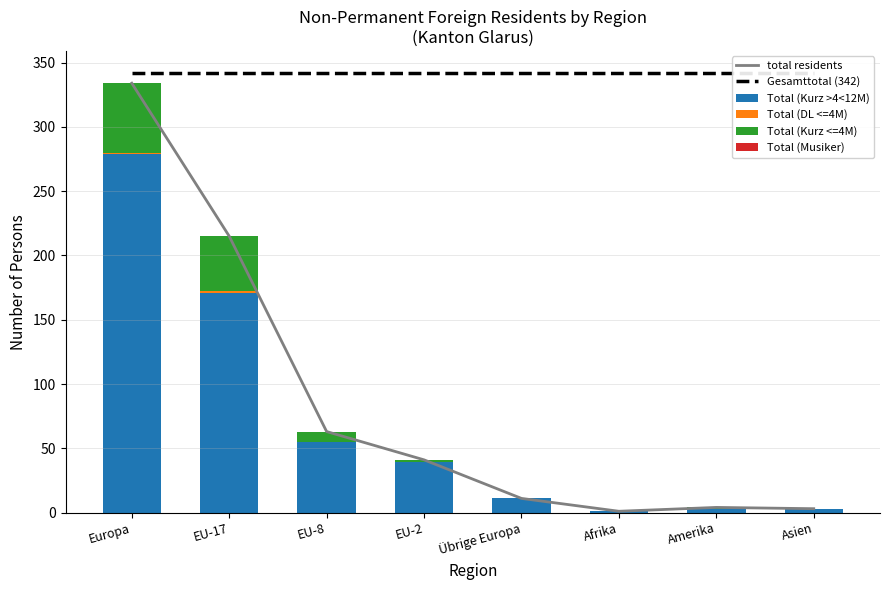

Which has a higher value, Afrika or EU-2?

EU-2